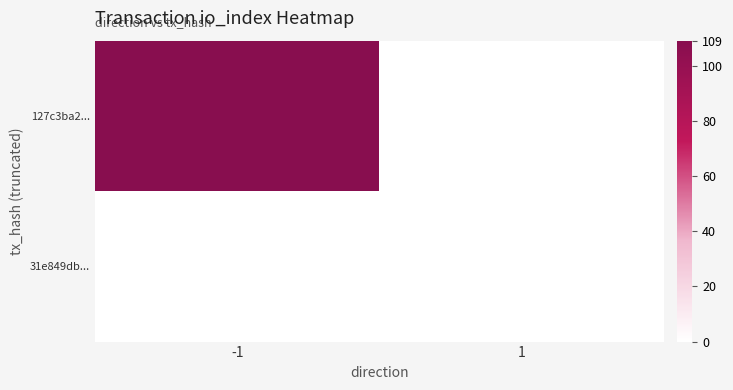

Reading left to right, extract all data points from this chart.

127c3ba2...: -1=109	1=0
31e849db...: -1=0	1=0